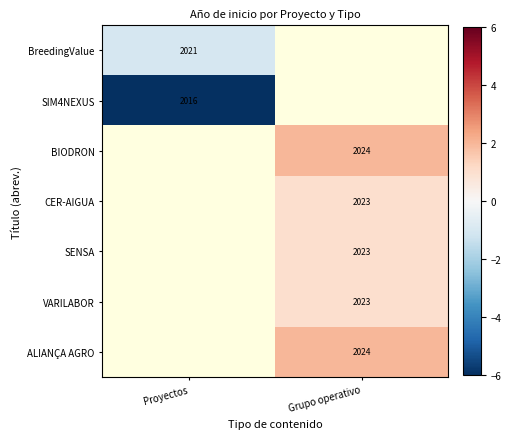

The SENSA series shows 2023 at Grupo operativo. True or false?

True